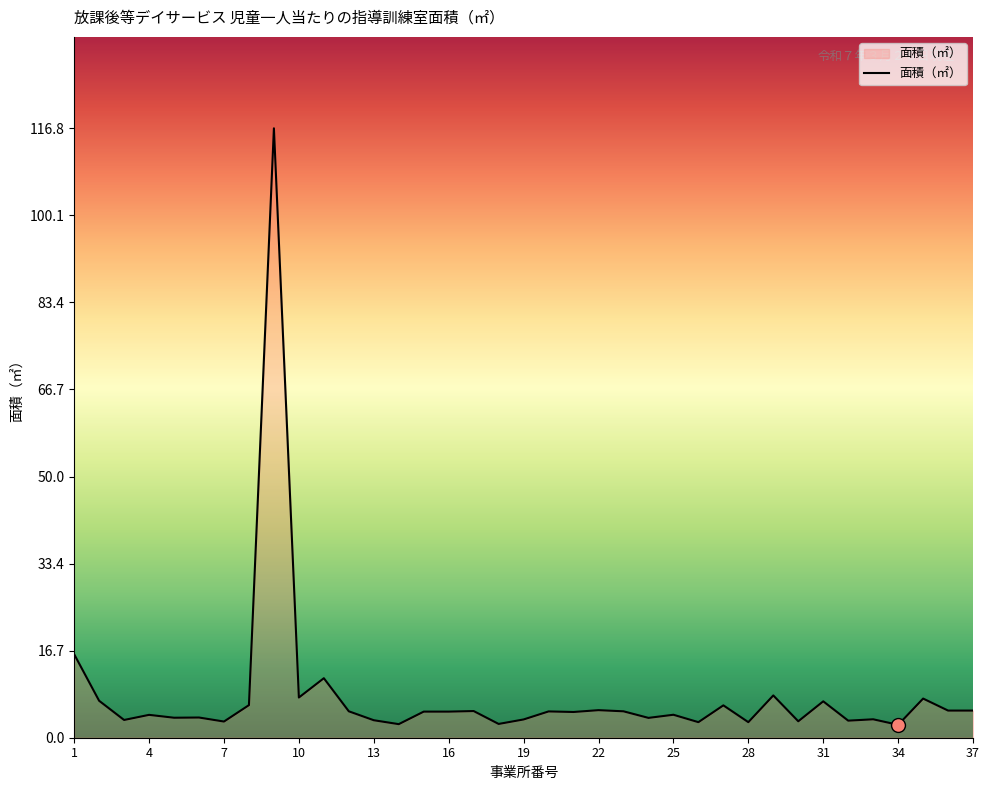

What is the greatest value displayed?

116.8